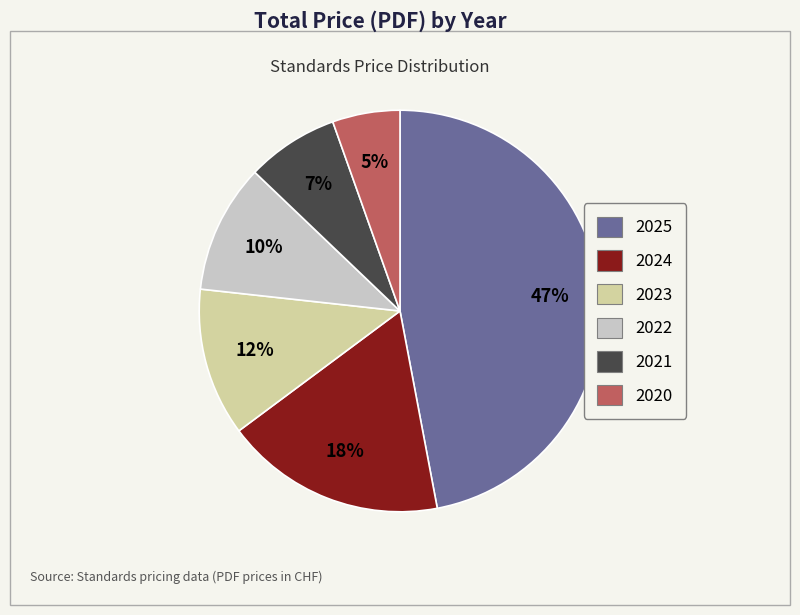

Do 2020 and 2024 together represent more than half of the pie?

No